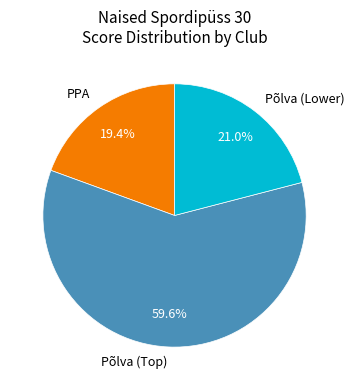

What is the total percentage of PPA and Põlva (Lower)?

40.4%